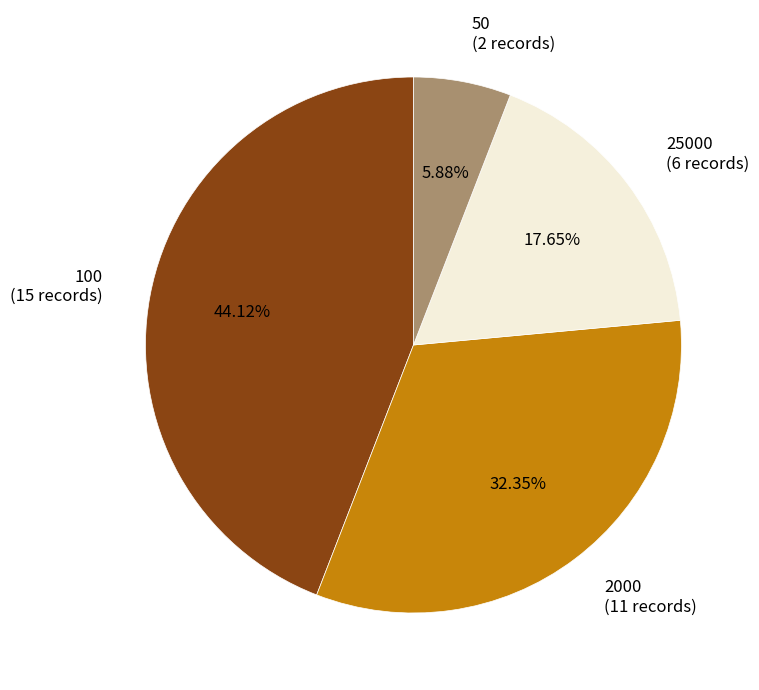

Does any single category account for the majority?

No